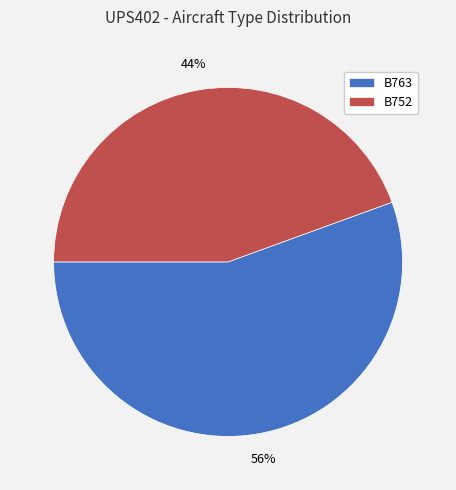

Does any single category account for the majority?

Yes